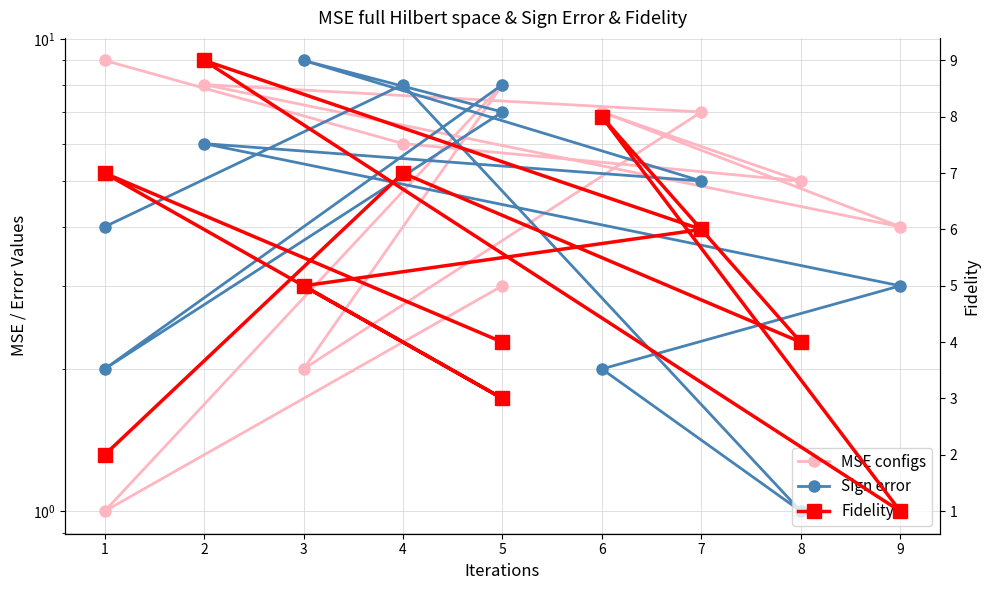

What is the difference between the maximum and minimum values in the Fidelity series?

8